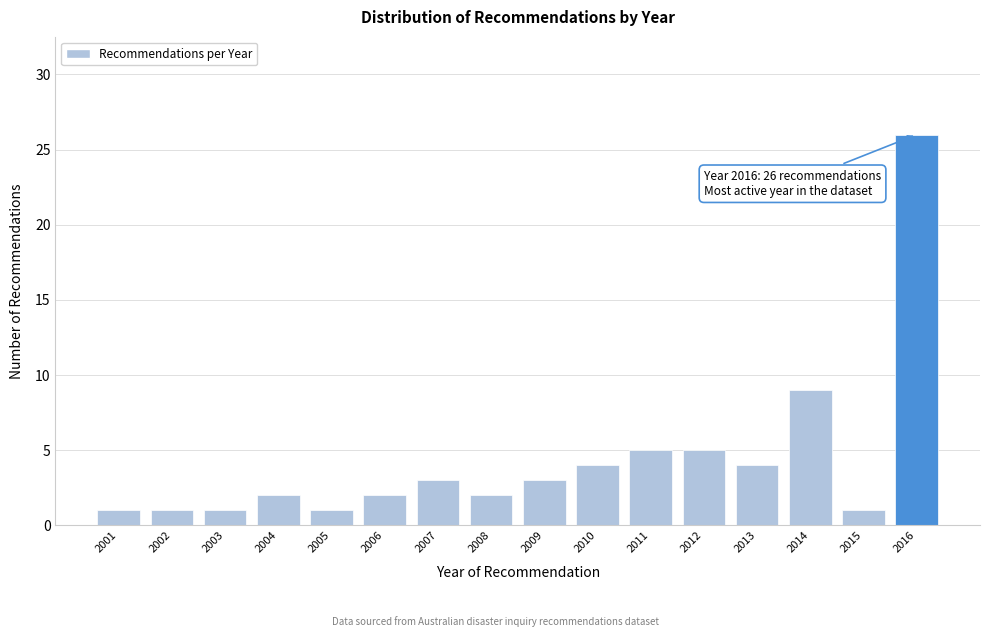

Reading left to right, transcribe all the data shown in this chart.

1	1	1	2	1	2	3	2	3	4	5	5	4	9	1	26